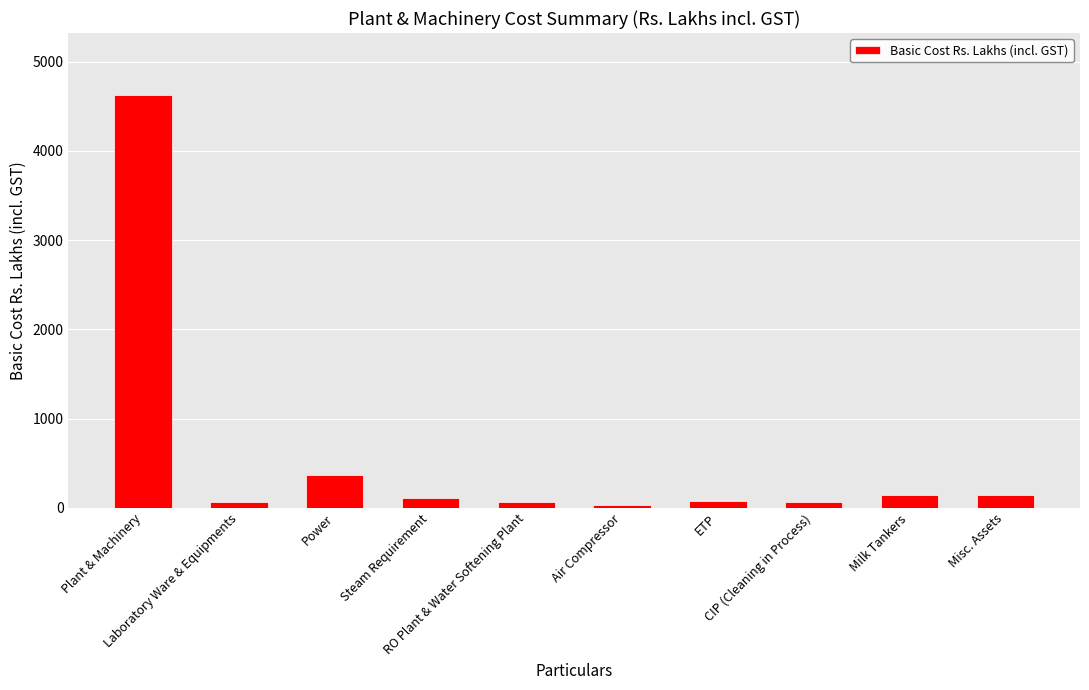

Is it true that the value at Plant & Machinery is 4628.0?

True